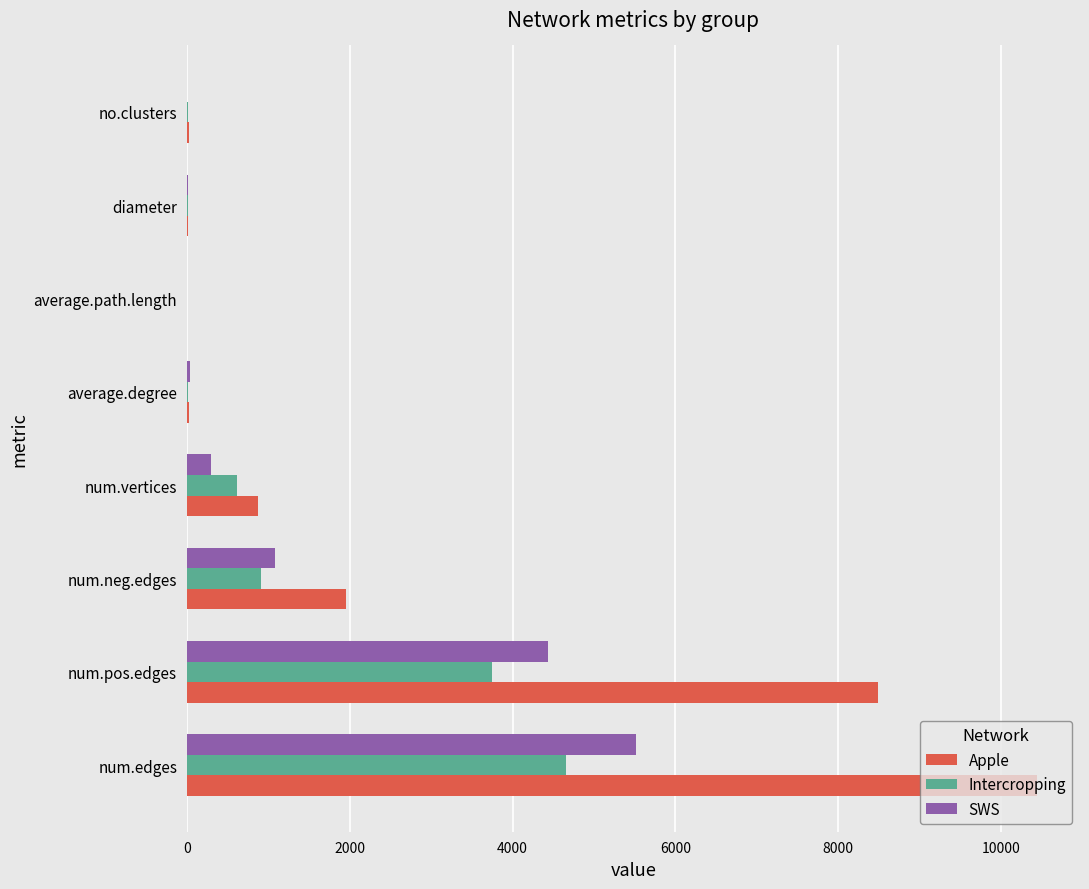

Between num.edges and diameter, which series saw the biggest shift?

Apple